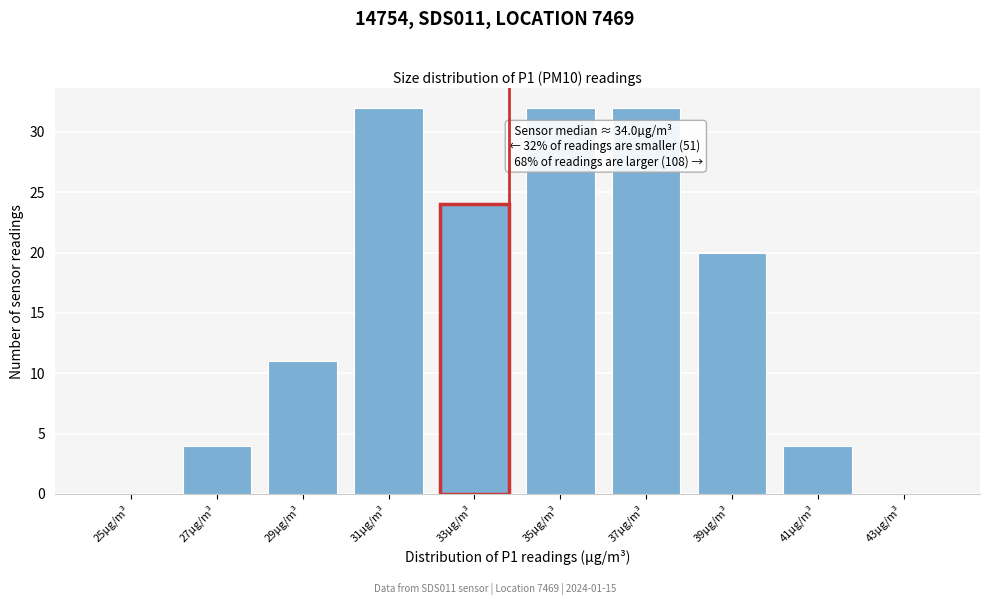

Reading right to left, what are all the values shown in this chart?

43µg/m³=0	41µg/m³=4	39µg/m³=20	37µg/m³=32	35µg/m³=32	33µg/m³=24	31µg/m³=32	29µg/m³=11	27µg/m³=4	25µg/m³=0